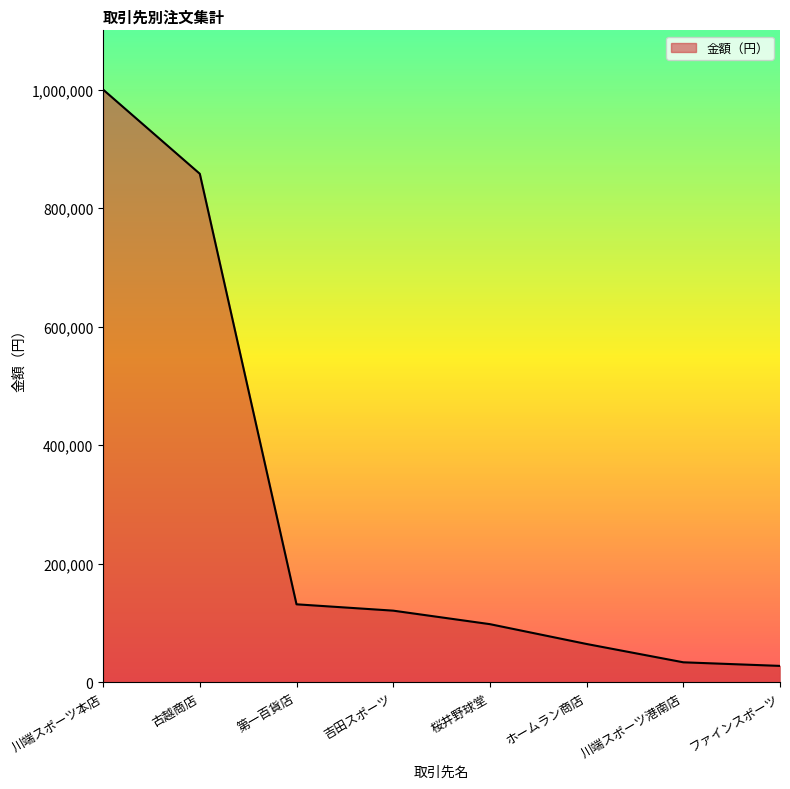

Count the number of categories in the chart.

8